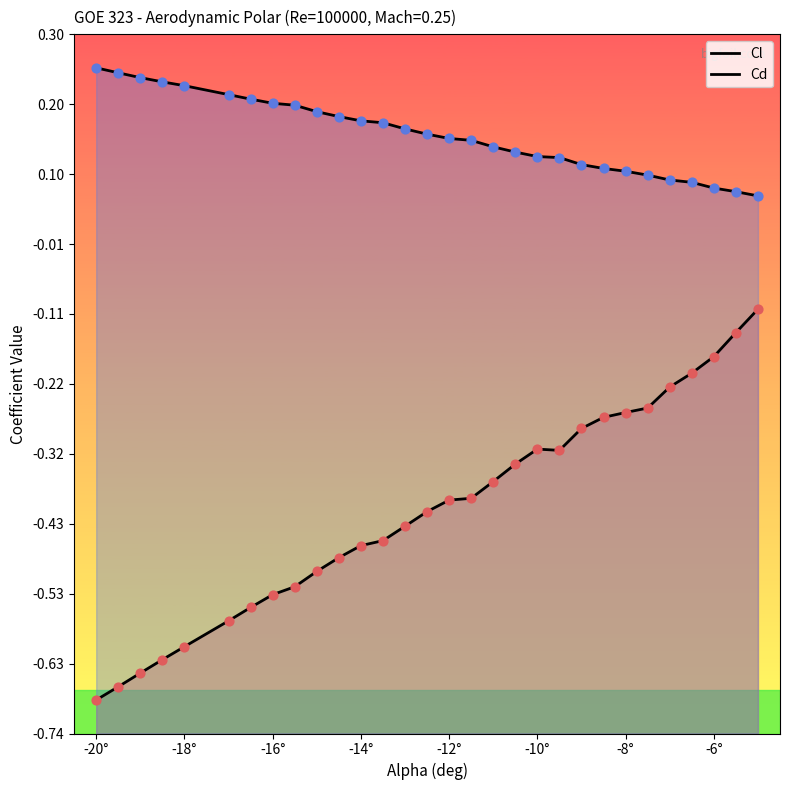

Which series has the widest spread of Y values?

Cl